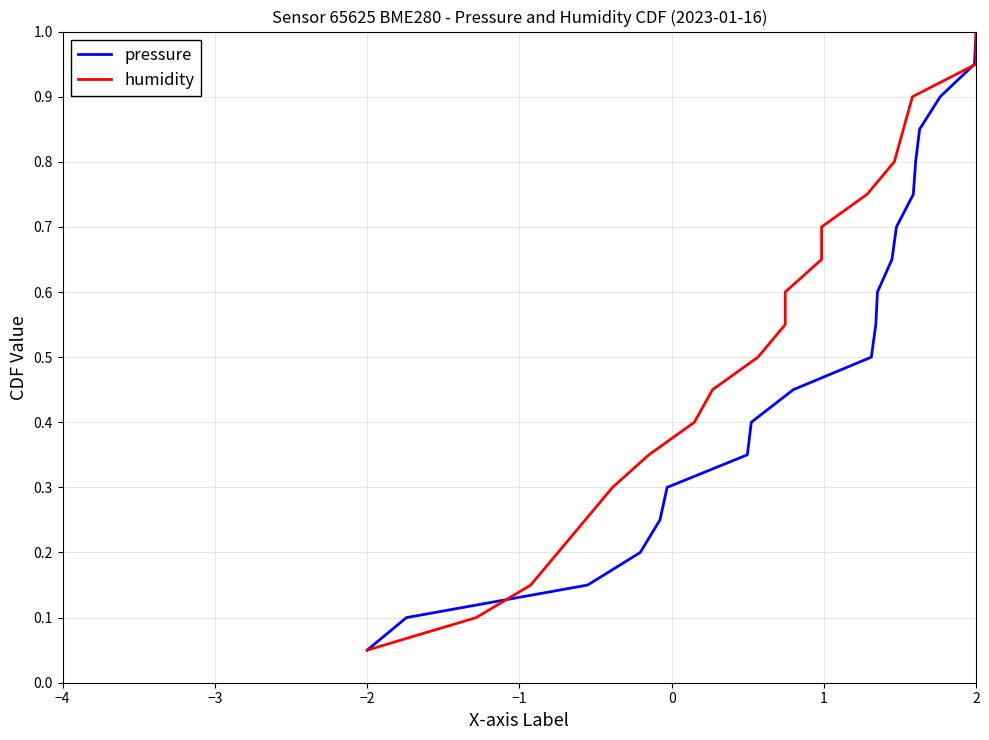

True or false: pressure has a value of 1.8 at 2.

False